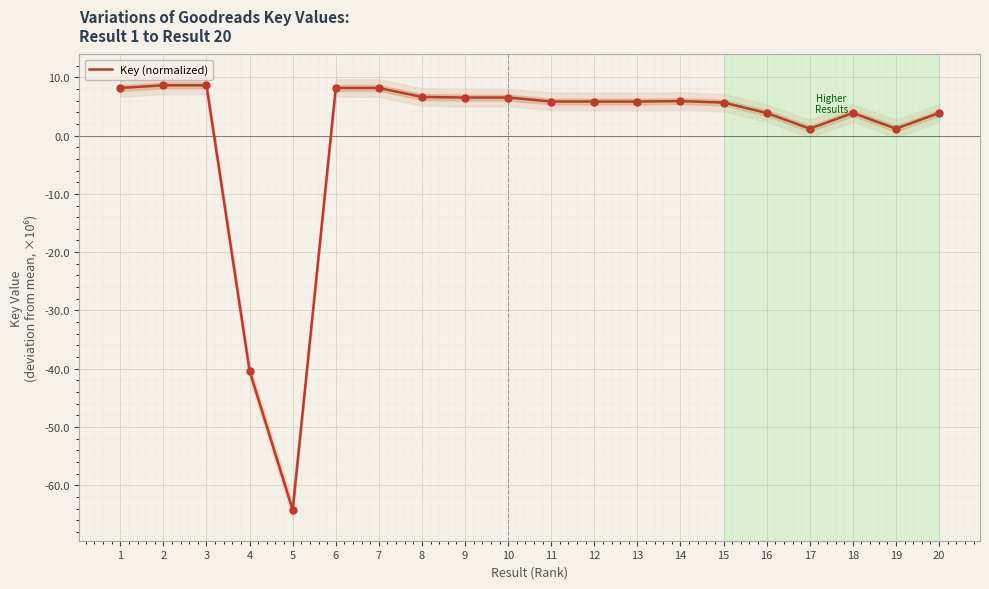

Between 10 and 3, which is larger?

3